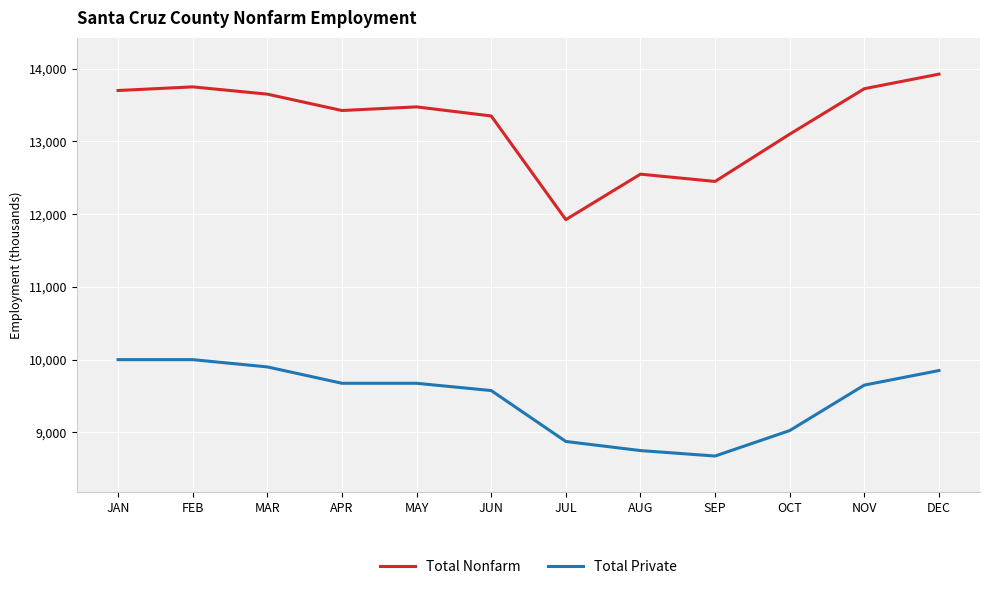

The value of Total Nonfarm at APR is 21811. True or false?

False